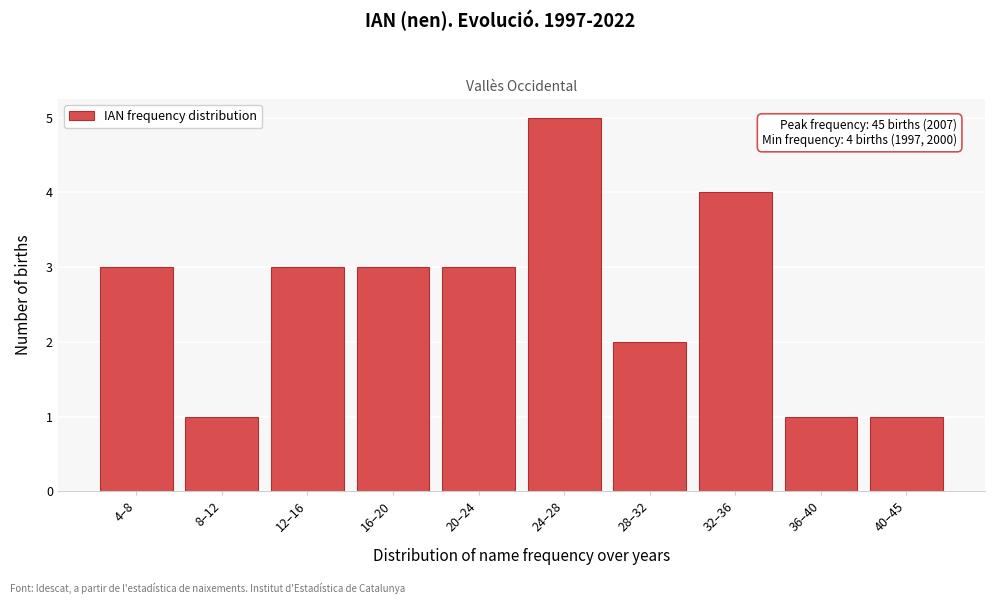

Reading left to right, list all the values displayed in this chart.

3	1	3	3	3	5	2	4	1	1